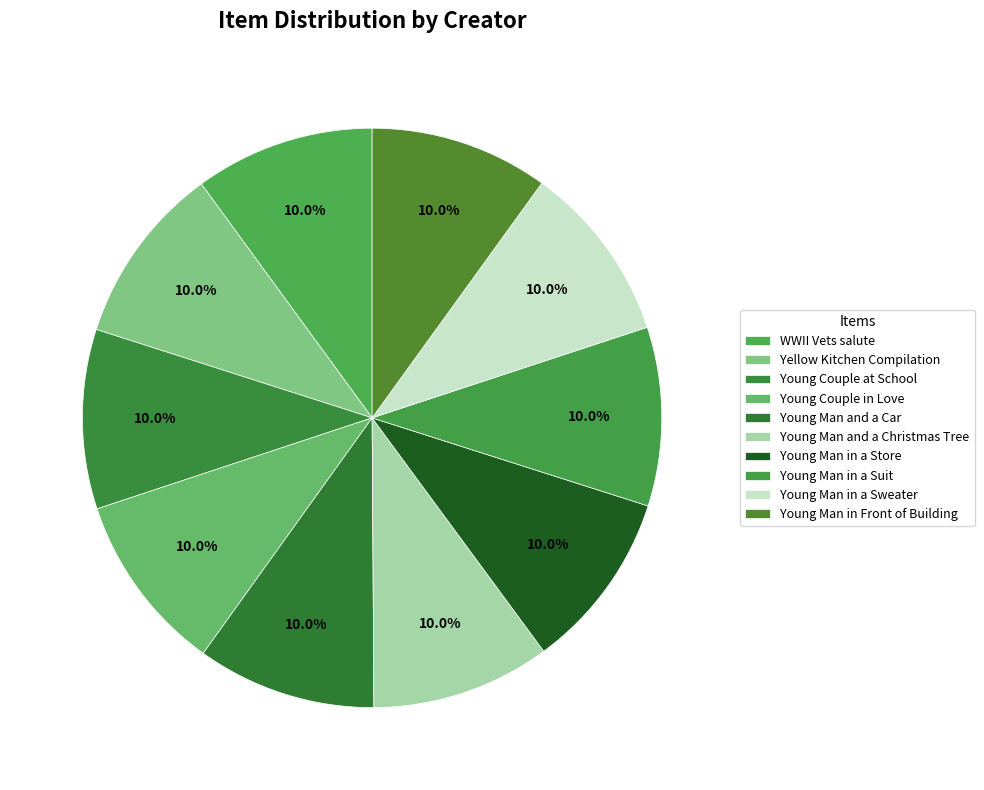

Do Young Man and a Car and Young Man in a Store together represent more than half of the pie?

No